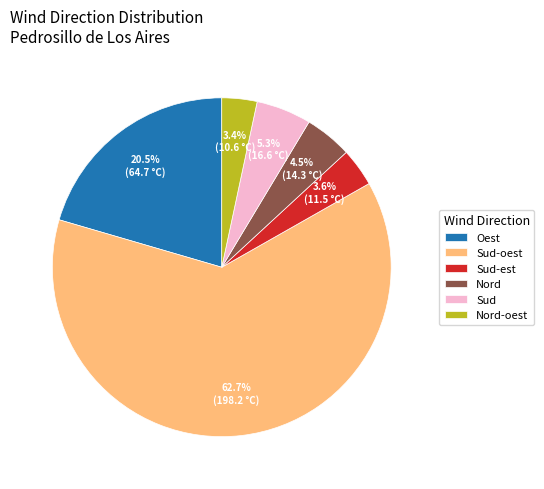

To the nearest percent, what portion does Sud-oest represent?

63%